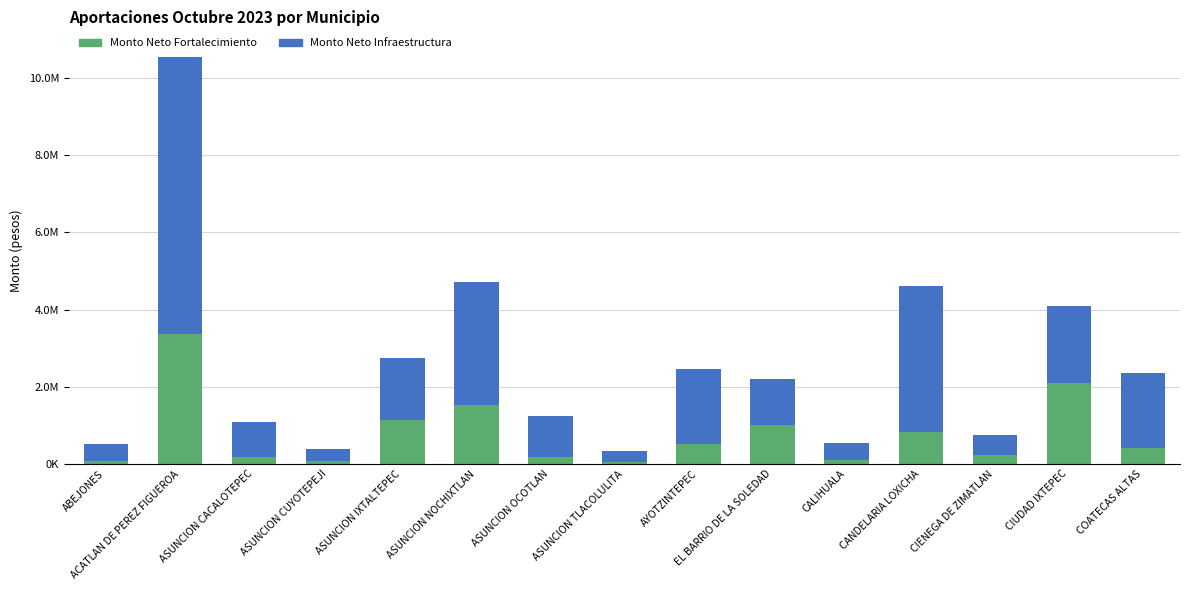

Are the bars horizontal?

No